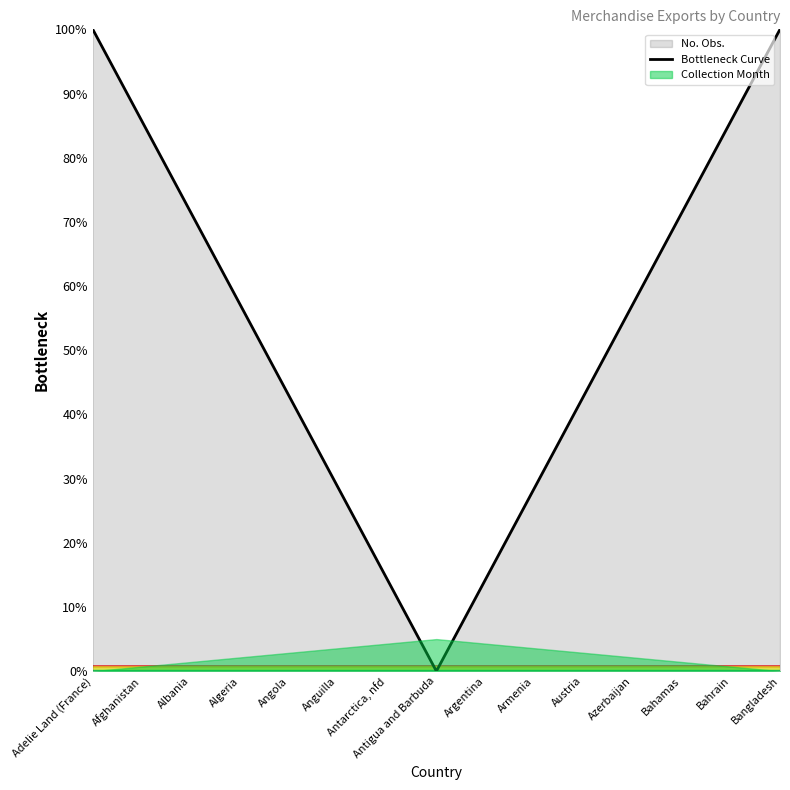

Where does the data first go above 57?

Adelie Land (France)